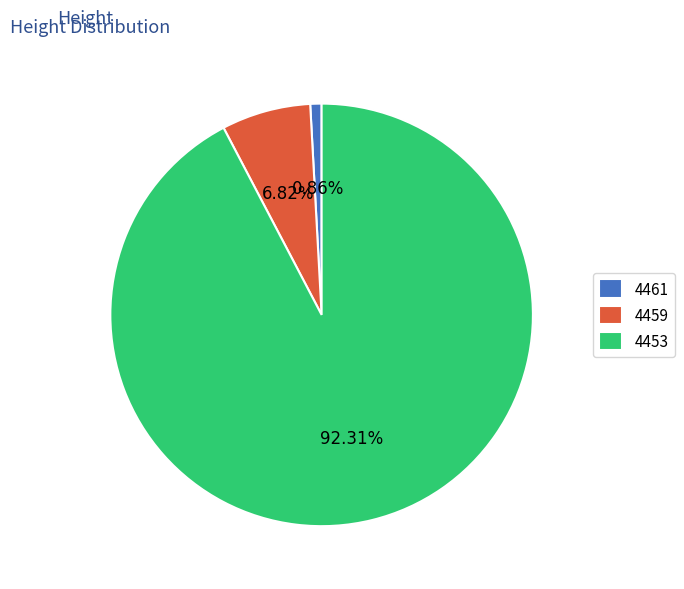

How many segments does this pie chart have?

3